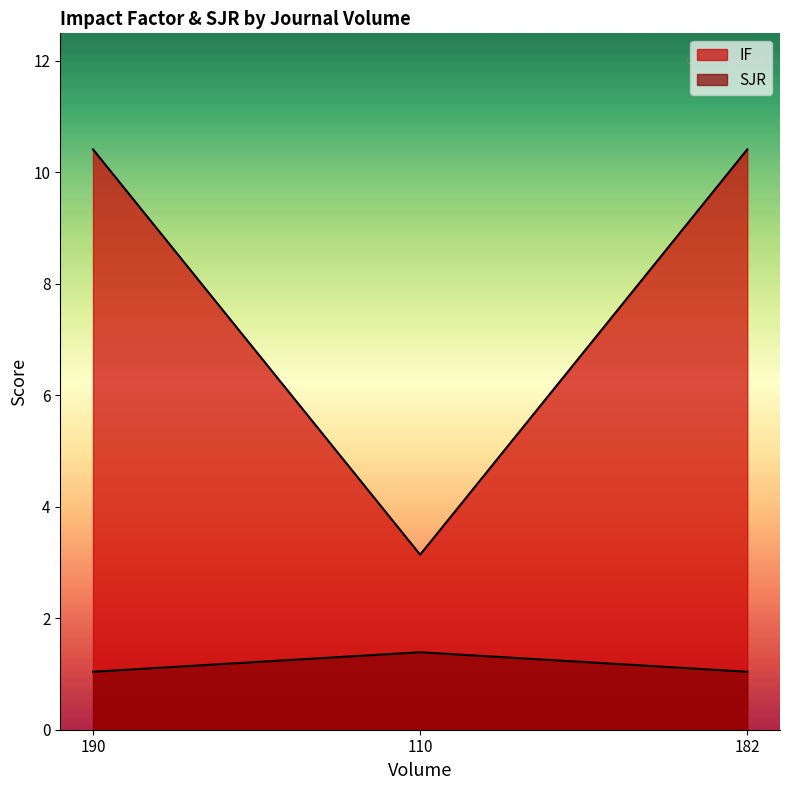

Is the value of SJR at 110 greater than the value of IF at 110?

No